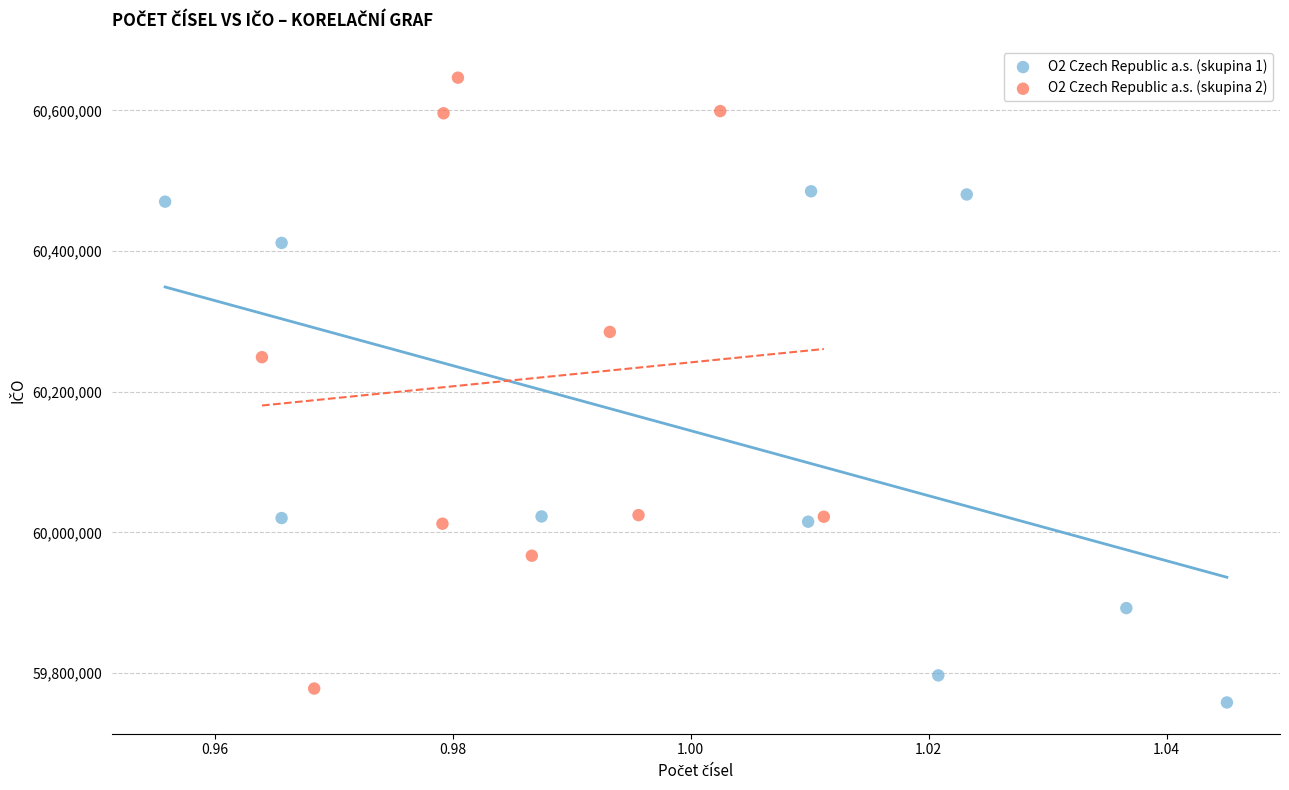

Which series reaches the maximum Y coordinate?

O2 Czech Republic a.s. (skupina 2)